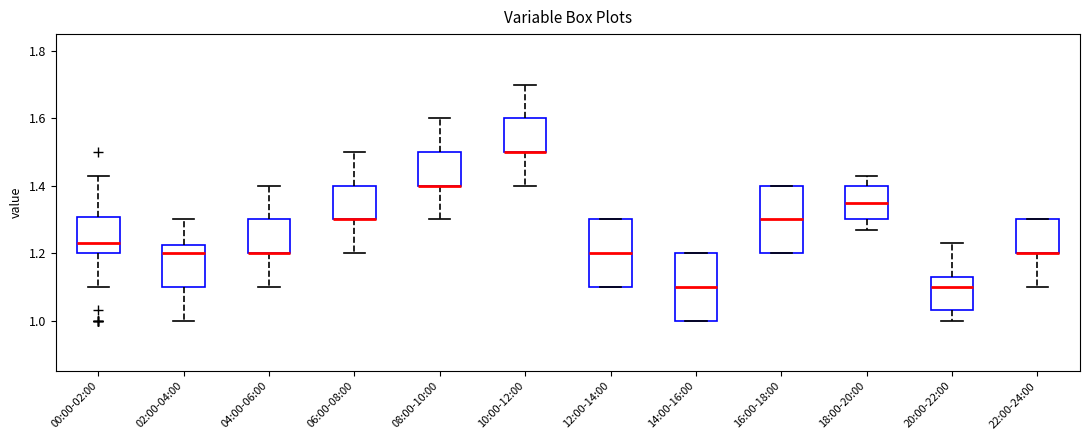

Reading left to right, read every box against the y-axis: the position of its median line, the range the box covers, and the ends of its whiskers. The values are not printed on the chart, so give them approximately, as read against the axis.

00:00-02:00: median 1.24, box 1.20 to 1.30, whiskers 1.10 to 1.44
02:00-04:00: median 1.20, box 1.10 to 1.22, whiskers 1.00 to 1.30
04:00-06:00: median 1.20 (drawn on the box's lower edge), box 1.20 to 1.30, whiskers 1.10 to 1.40
06:00-08:00: median 1.30 (drawn on the box's lower edge), box 1.30 to 1.40, whiskers 1.20 to 1.50
08:00-10:00: median 1.40 (drawn on the box's lower edge), box 1.40 to 1.50, whiskers 1.30 to 1.60
10:00-12:00: median 1.50 (drawn on the box's lower edge), box 1.50 to 1.60, whiskers 1.40 to 1.70
12:00-14:00: median 1.20, box 1.10 to 1.30, whiskers 1.10 to 1.30
14:00-16:00: median 1.10, box 1.00 to 1.20, whiskers 1.00 to 1.20
16:00-18:00: median 1.30, box 1.20 to 1.40, whiskers 1.20 to 1.40
18:00-20:00: median 1.36, box 1.30 to 1.40, whiskers 1.28 to 1.44
20:00-22:00: median 1.10, box 1.04 to 1.14, whiskers 1.00 to 1.24
22:00-24:00: median 1.20 (drawn on the box's lower edge), box 1.20 to 1.30, whiskers 1.10 to 1.30